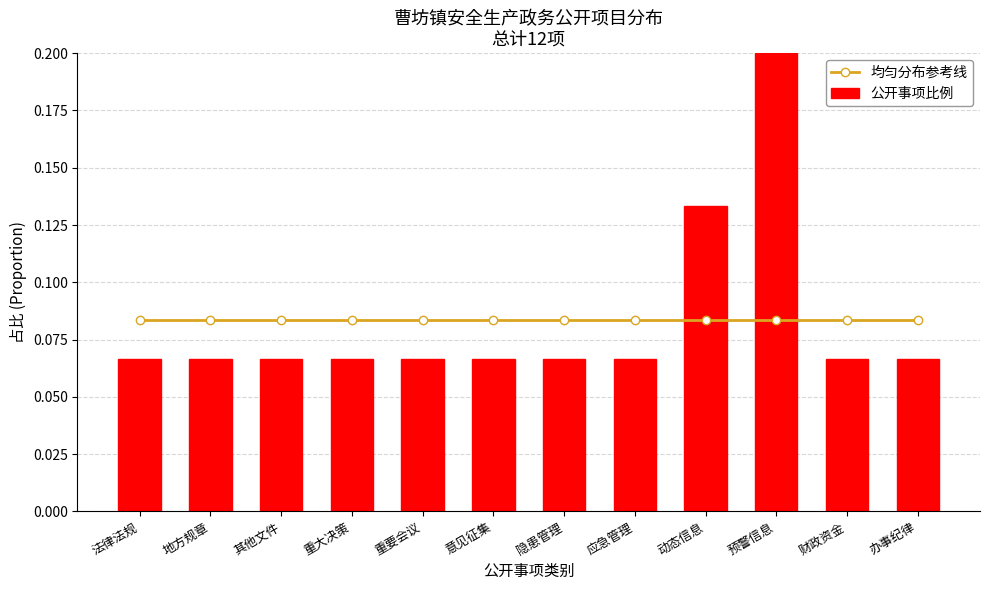

Which has a higher value, 地方规章 or 应急管理?

地方规章